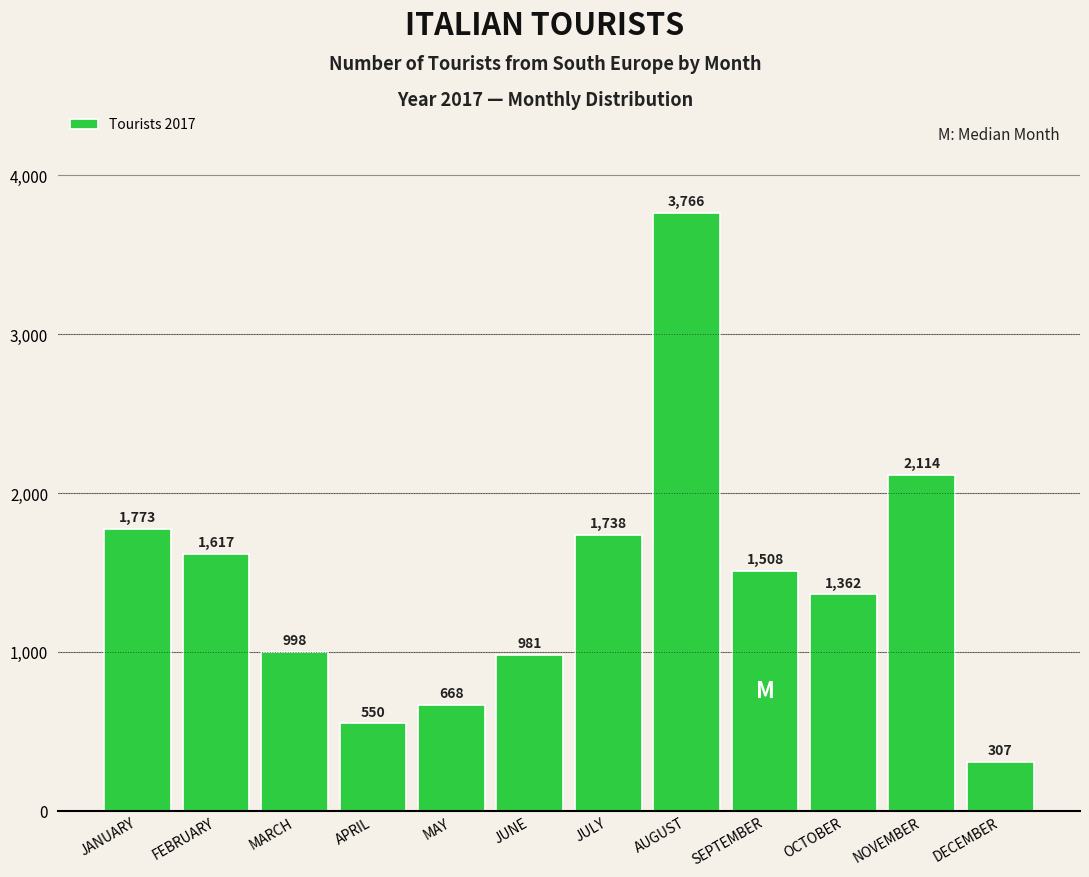

What is the label of the 1st bar from the left?

JANUARY